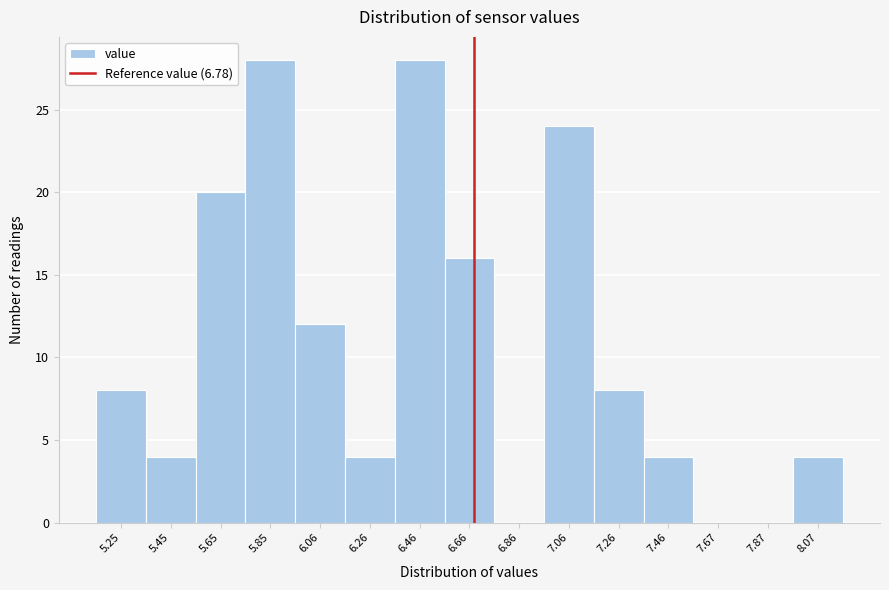

Reading right to left, list all the values displayed in this chart.

8.07=4	7.87=0	7.67=0	7.46=4	7.26=8	7.06=24	6.86=0	6.66=16	6.46=28	6.26=4	6.06=12	5.85=28	5.65=20	5.45=4	5.25=8